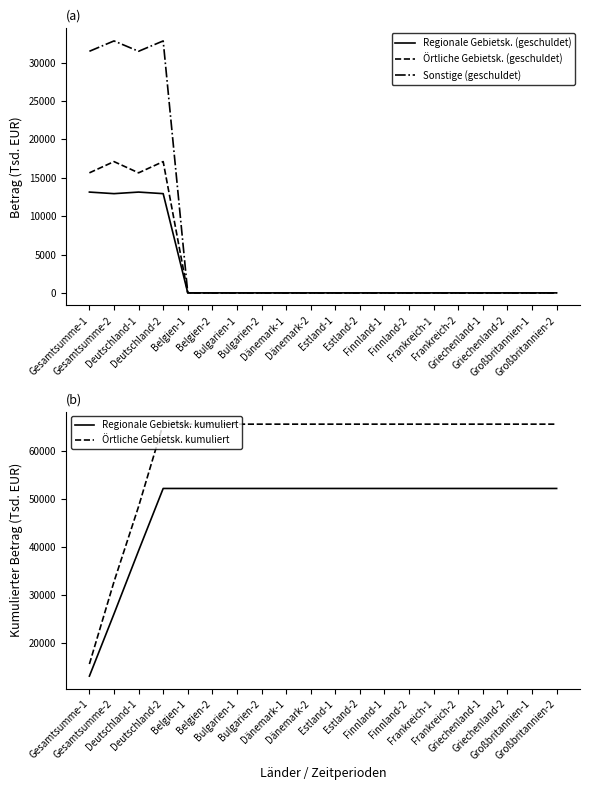

Reading left to right, what are all the values shown in this chart?

Regionale Gebietsk. (geschuldet): Gesamtsumme-1=13135	Gesamtsumme-2=12931	Deutschland-1=13135	Deutschland-2=12931	Belgien-1=0	Belgien-2=0	Bulgarien-1=0	Bulgarien-2=0	Dänemark-1=0	Dänemark-2=0	Estland-1=0	Estland-2=0	Finnland-1=0	Finnland-2=0	Frankreich-1=0	Frankreich-2=0	Griechenland-1=0	Griechenland-2=0	Großbritannien-1=0	Großbritannien-2=0
Örtliche Gebietsk. (geschuldet): Gesamtsumme-1=15642	Gesamtsumme-2=17107	Deutschland-1=15642	Deutschland-2=17107	Belgien-1=0	Belgien-2=0	Bulgarien-1=0	Bulgarien-2=0	Dänemark-1=0	Dänemark-2=0	Estland-1=0	Estland-2=0	Finnland-1=0	Finnland-2=0	Frankreich-1=0	Frankreich-2=0	Griechenland-1=0	Griechenland-2=0	Großbritannien-1=0	Großbritannien-2=0
Sonstige (geschuldet): Gesamtsumme-1=31482	Gesamtsumme-2=32830	Deutschland-1=31482	Deutschland-2=32830	Belgien-1=0	Belgien-2=0	Bulgarien-1=0	Bulgarien-2=0	Dänemark-1=0	Dänemark-2=0	Estland-1=0	Estland-2=0	Finnland-1=0	Finnland-2=0	Frankreich-1=0	Frankreich-2=0	Griechenland-1=0	Griechenland-2=0	Großbritannien-1=0	Großbritannien-2=0
Regionale Gebietsk. kumuliert: Gesamtsumme-1=13135	Gesamtsumme-2=26066	Deutschland-1=39201	Deutschland-2=52132	Belgien-1=52132	Belgien-2=52132	Bulgarien-1=52132	Bulgarien-2=52132	Dänemark-1=52132	Dänemark-2=52132	Estland-1=52132	Estland-2=52132	Finnland-1=52132	Finnland-2=52132	Frankreich-1=52132	Frankreich-2=52132	Griechenland-1=52132	Griechenland-2=52132	Großbritannien-1=52132	Großbritannien-2=52132
Örtliche Gebietsk. kumuliert: Gesamtsumme-1=15642	Gesamtsumme-2=32749	Deutschland-1=48391	Deutschland-2=65498	Belgien-1=65498	Belgien-2=65498	Bulgarien-1=65498	Bulgarien-2=65498	Dänemark-1=65498	Dänemark-2=65498	Estland-1=65498	Estland-2=65498	Finnland-1=65498	Finnland-2=65498	Frankreich-1=65498	Frankreich-2=65498	Griechenland-1=65498	Griechenland-2=65498	Großbritannien-1=65498	Großbritannien-2=65498